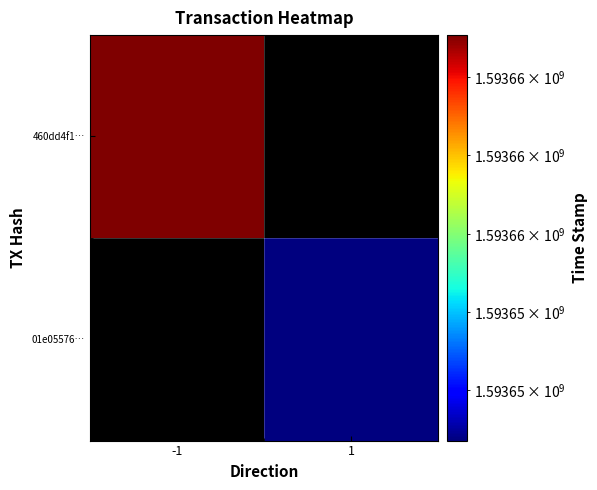

True or false: 460dd4f1… has a value of 1593661075.0 at -1.

True